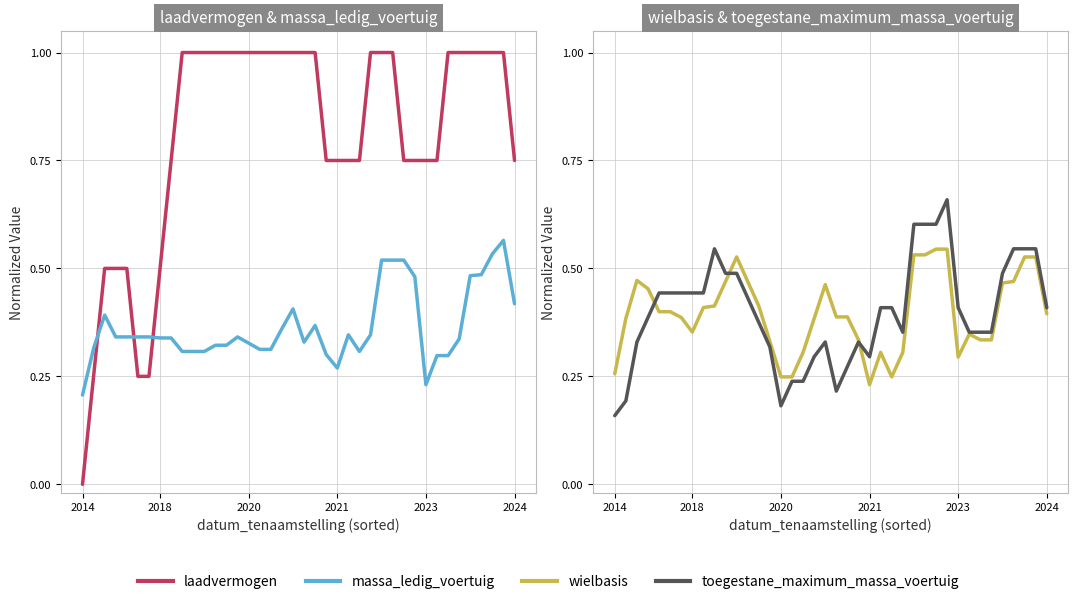

Does the chart display data point markers on the line(s)?

No